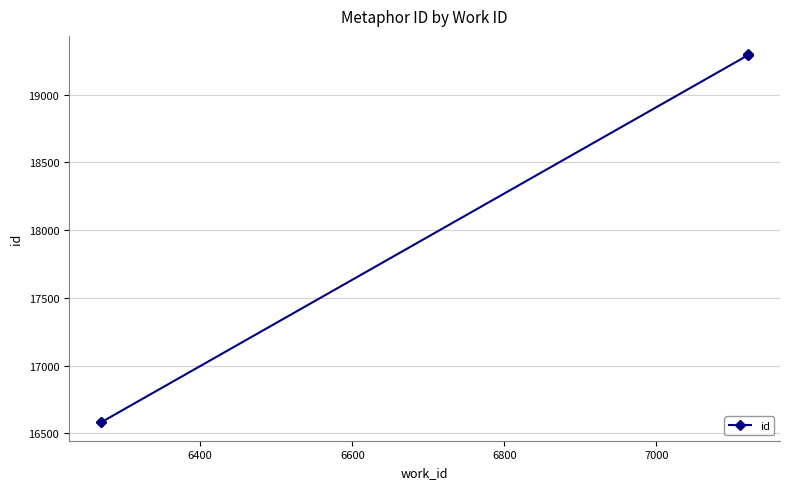

What is the difference between the maximum and minimum values?

2715